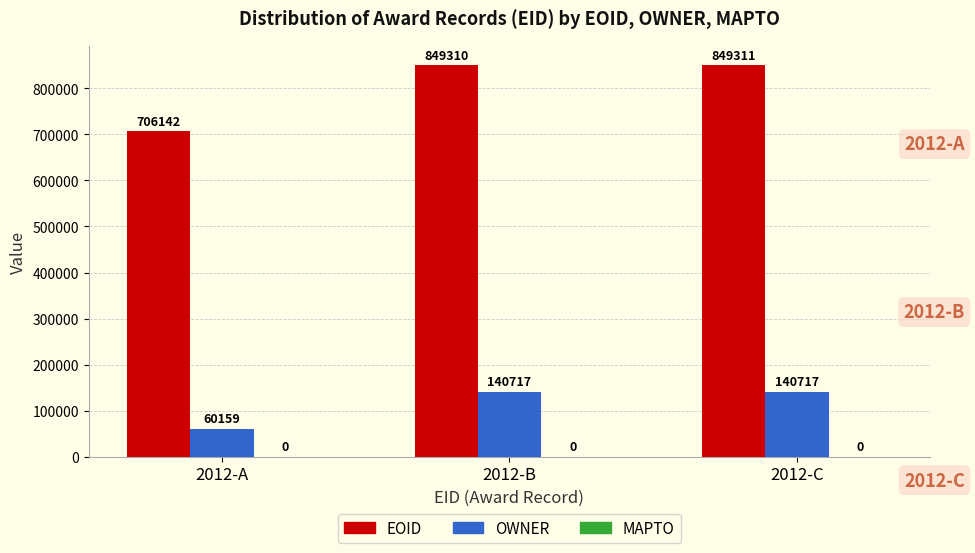

What is the sum of the OWNER values at 2012-B and 2012-C?

281434